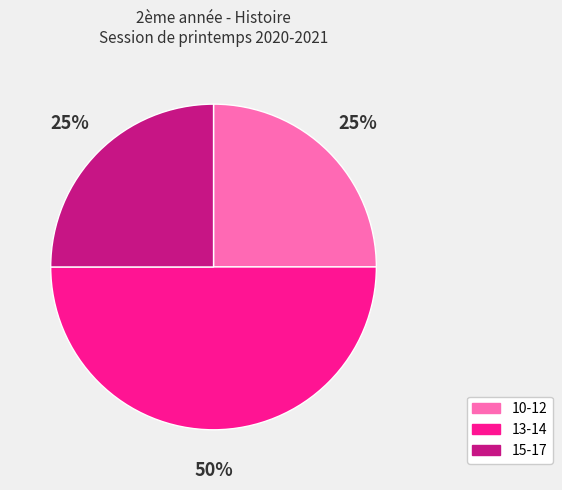

Which has a higher value, 15-17 or 13-14?

13-14